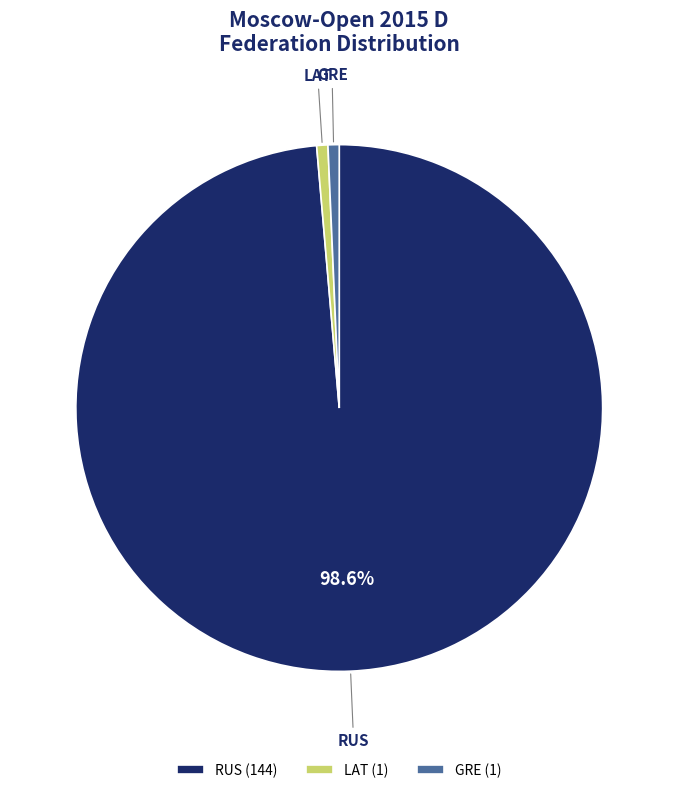

Which category has the biggest portion of the pie?

RUS (144)